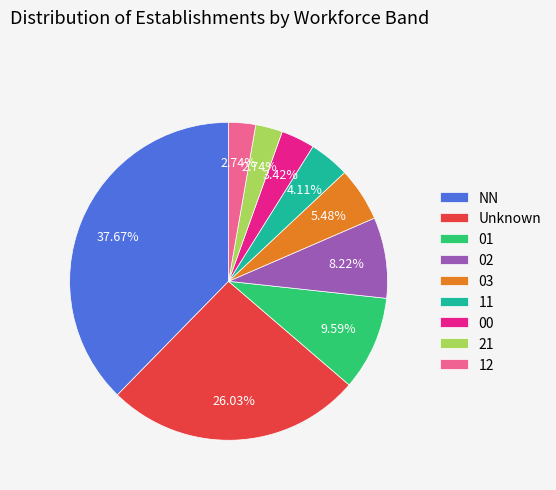

To the nearest percent, what is the difference between the largest and smallest slice percentages?

35%